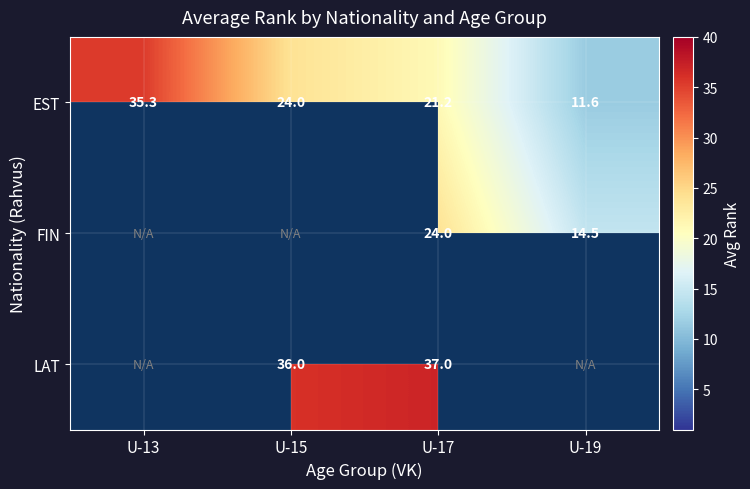

Is the value of FIN at U-19 greater than the value of EST at U-19?

Yes